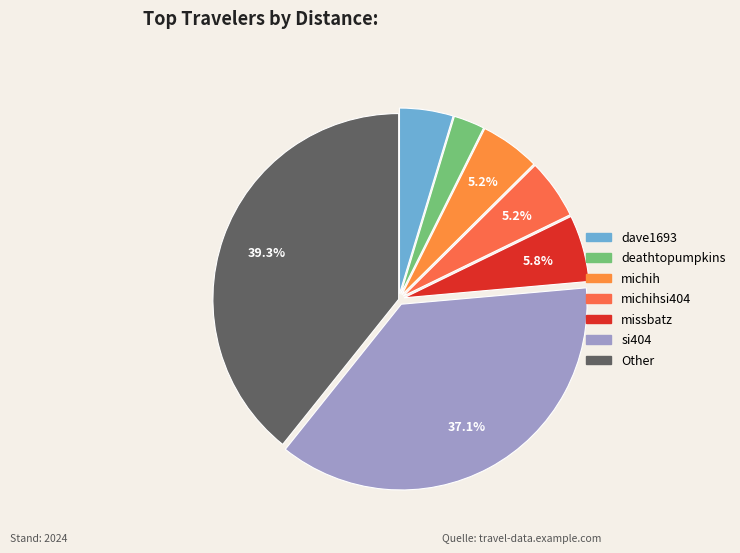

How many slices are in this pie chart?

7